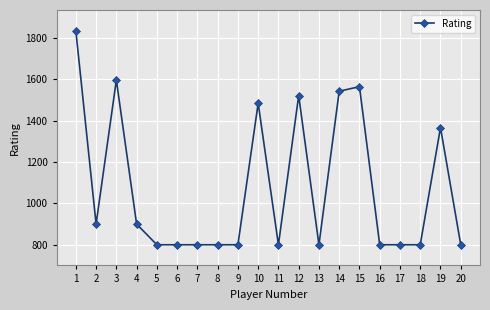

What is the ratio of the value at 18 to the value at 8?

1.0